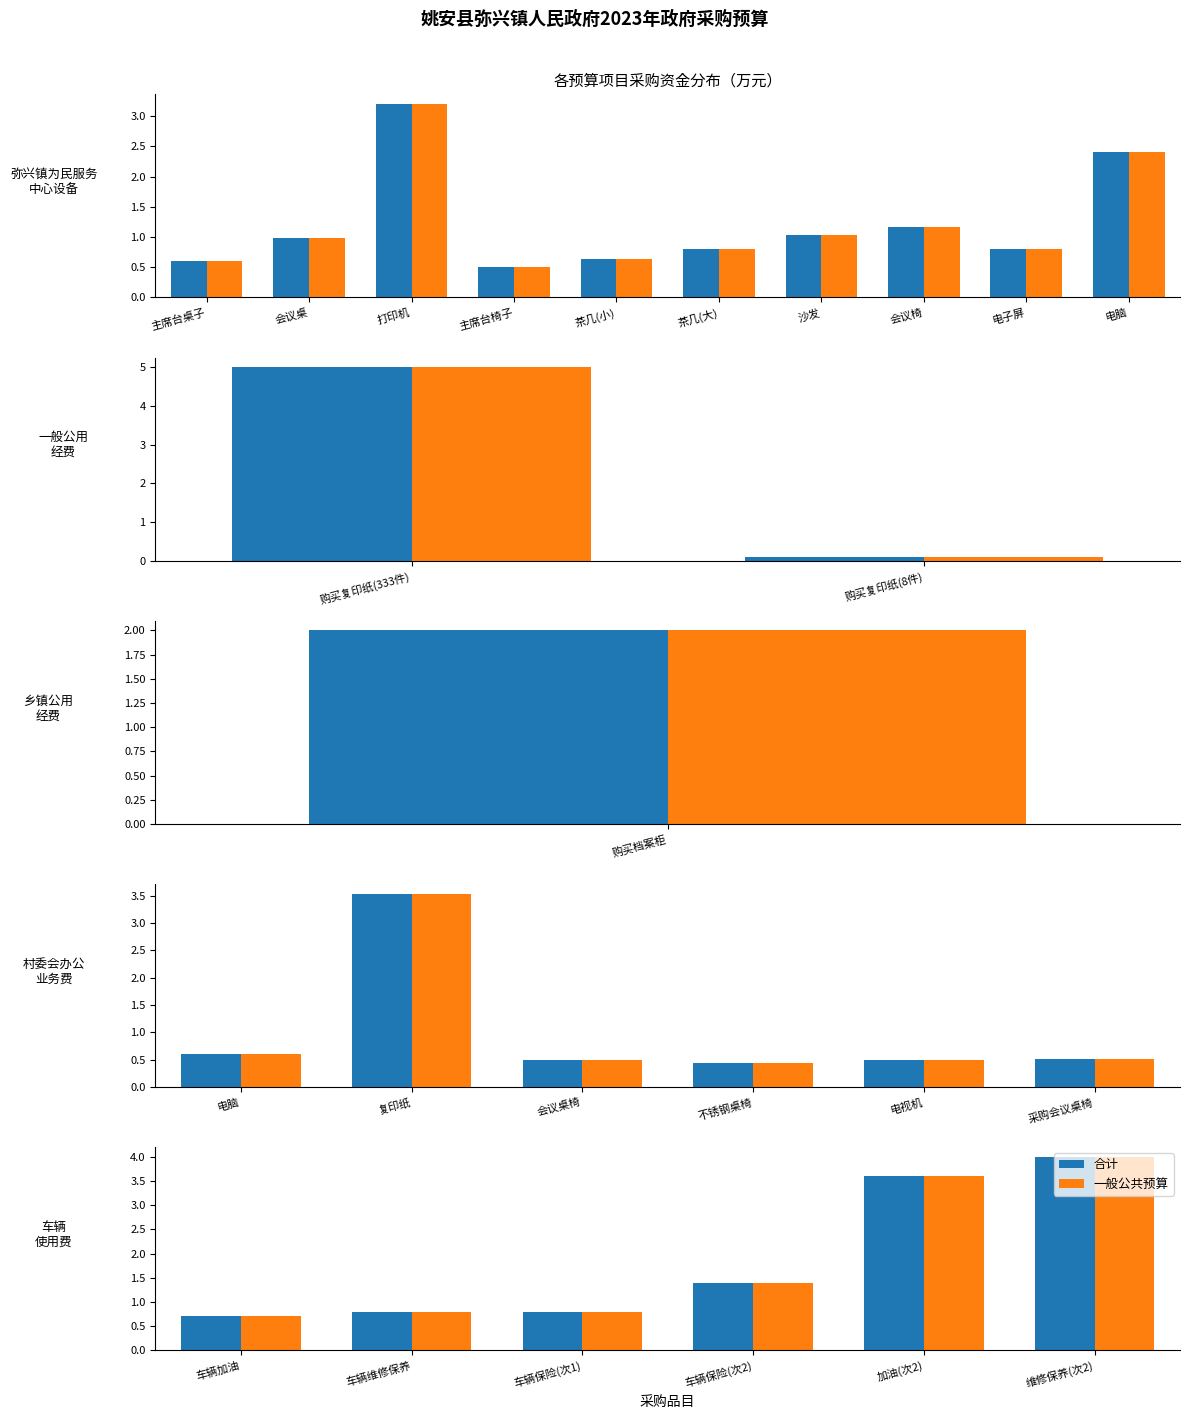

Count the 一般公共预算 values in the range 0 to 3.

4